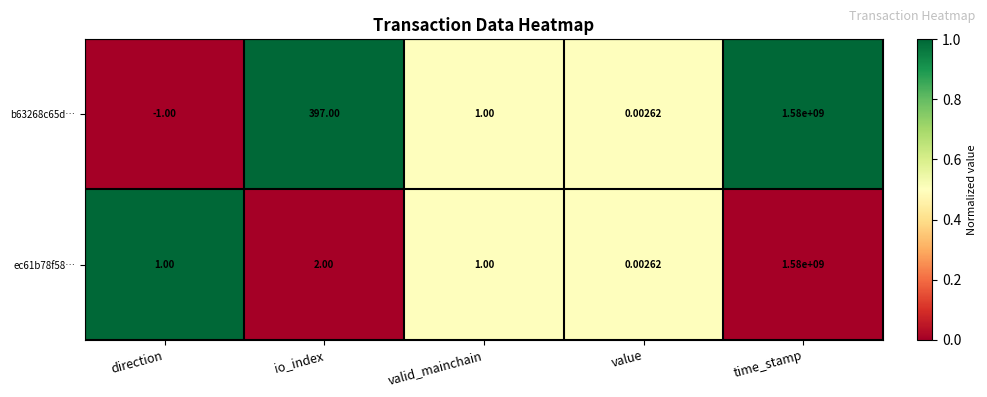

How many series are shown in this chart?

2